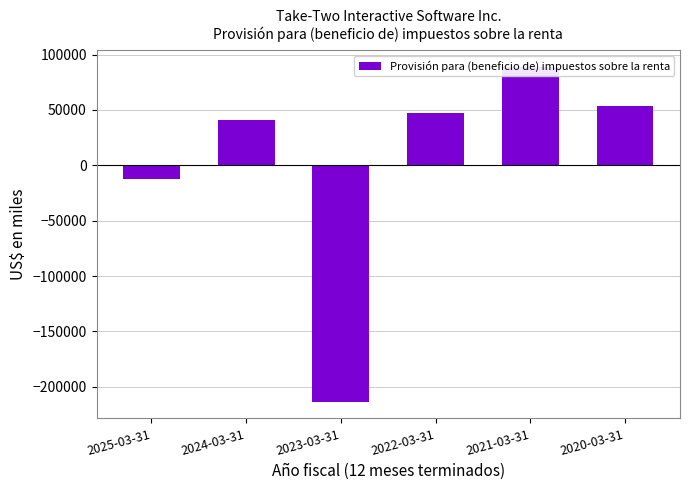

Reading left to right, what are all the values shown in this chart?

-12400	41400	-213400	47376	88930	53980